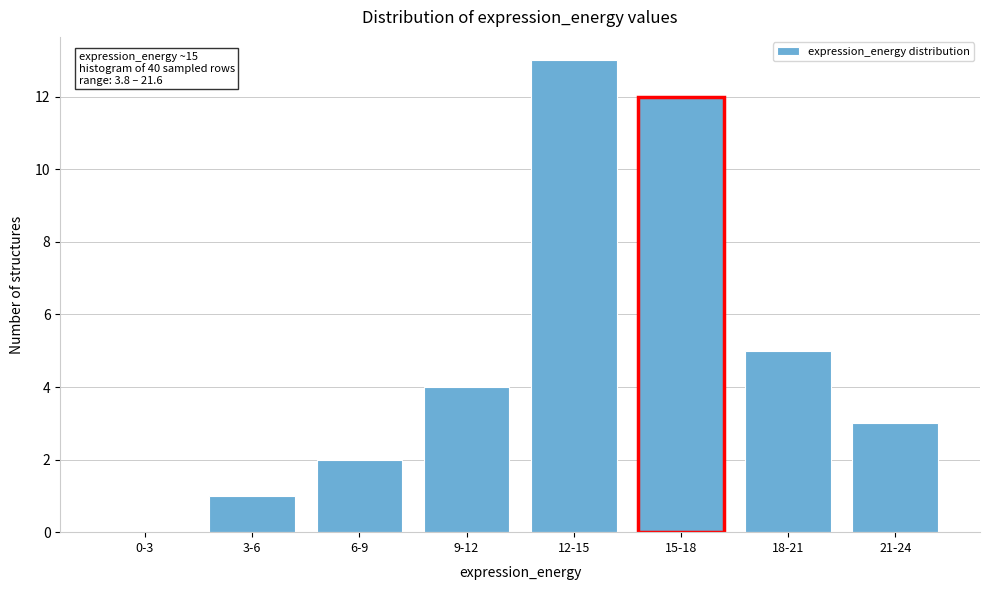

Reading left to right, extract all data points from this chart.

0-3=0	3-6=1	6-9=2	9-12=4	12-15=13	15-18=12	18-21=5	21-24=3